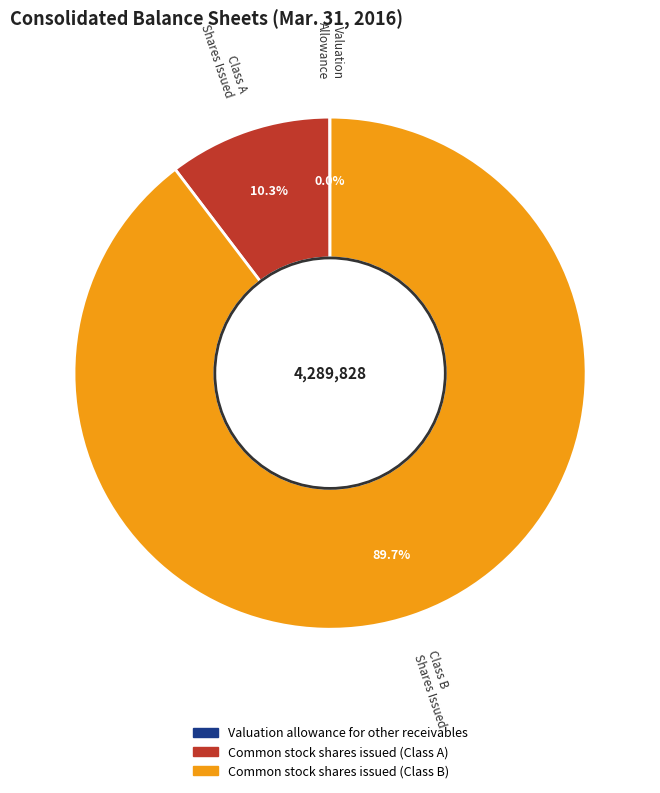

Do Common stock shares issued (Class A) and Common stock shares issued (Class B) together represent more than half of the pie?

Yes